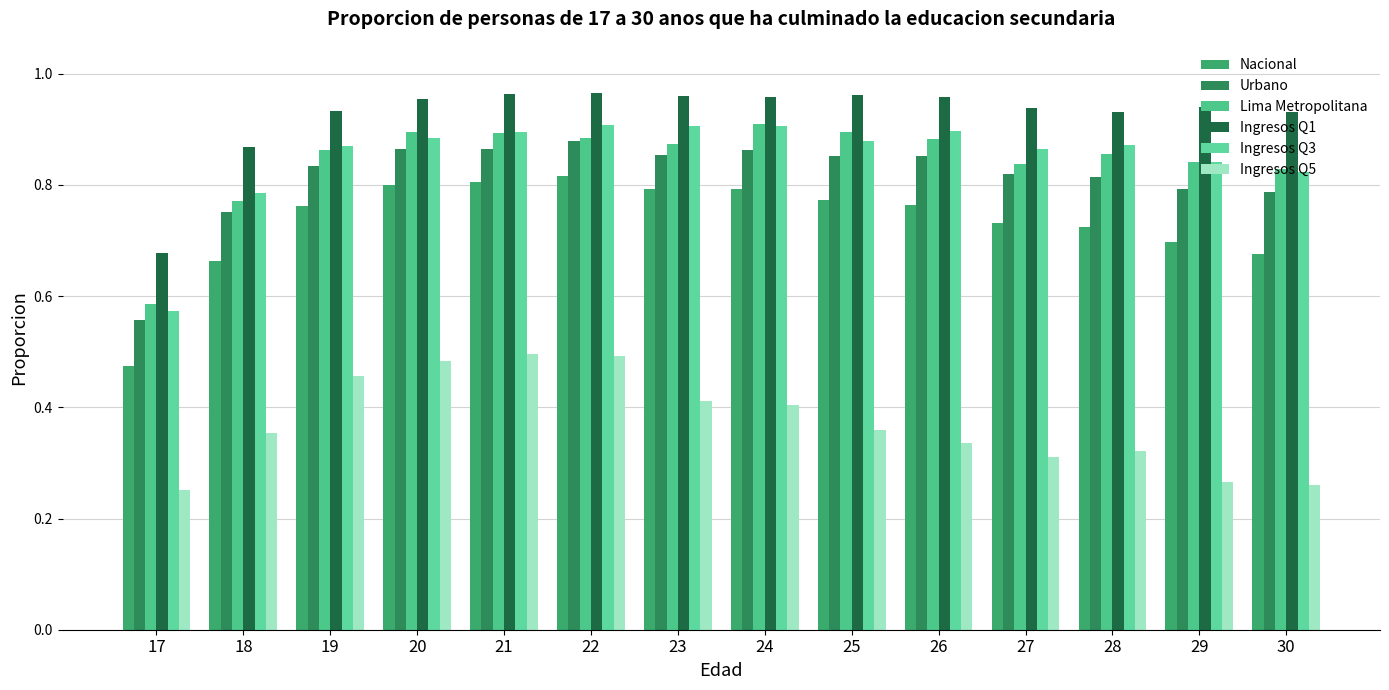

What is the approximate value of Urbano at 18?

0.8